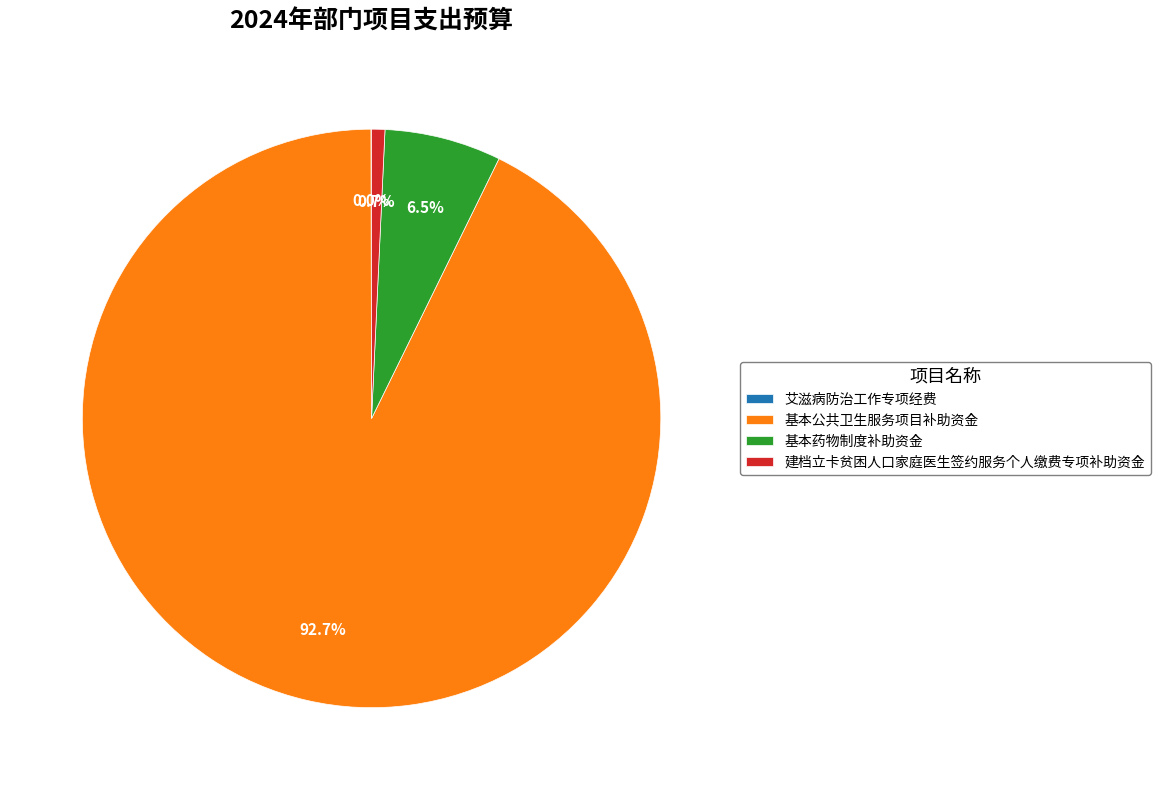

To the nearest percent, what is the difference between the largest and smallest slice percentages?

93%